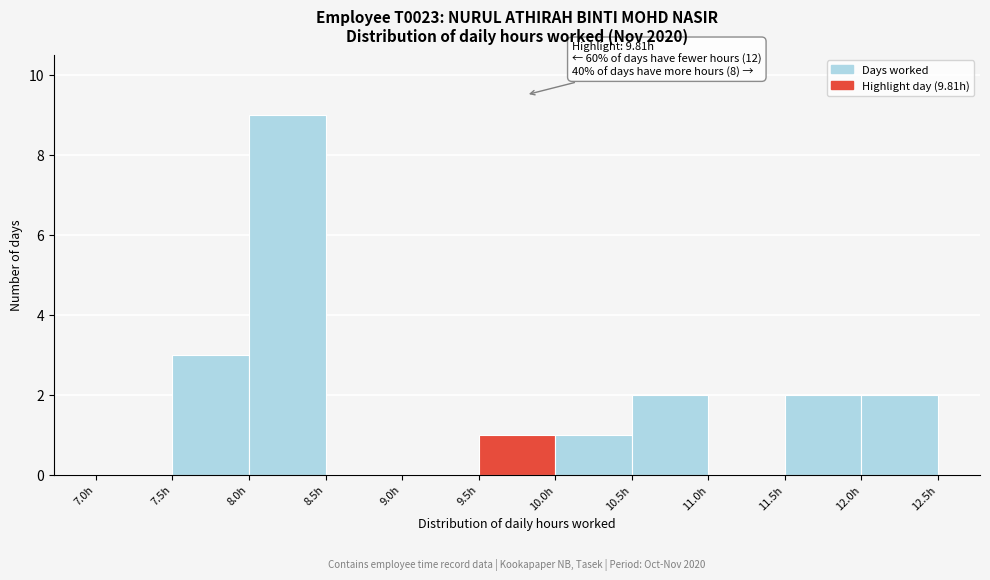

Which range on the x-axis has the tallest bar?

8.0 to 8.5